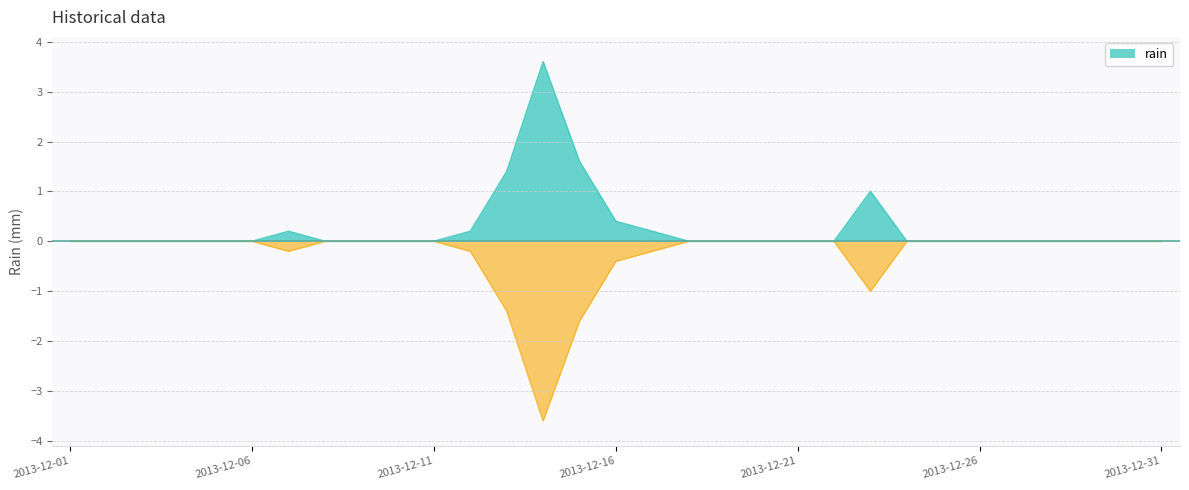

Reading left to right, list all the values displayed in this chart.

2013-12-01=0.0	2013-12-02=0.0	2013-12-03=0.0	2013-12-04=0.0	2013-12-05=0.0	2013-12-06=0.0	2013-12-07=0.2	2013-12-08=0.0	2013-12-09=0.0	2013-12-10=0.0	2013-12-11=0.0	2013-12-12=0.2	2013-12-13=1.4	2013-12-14=3.6	2013-12-15=1.6	2013-12-16=0.4	2013-12-17=0.2	2013-12-18=0.0	2013-12-19=0.0	2013-12-20=0.0	2013-12-21=0.0	2013-12-22=0.0	2013-12-23=1.0	2013-12-24=0.0	2013-12-25=0.0	2013-12-26=0.0	2013-12-27=0.0	2013-12-28=0.0	2013-12-29=0.0	2013-12-30=0.0	2013-12-31=0.0